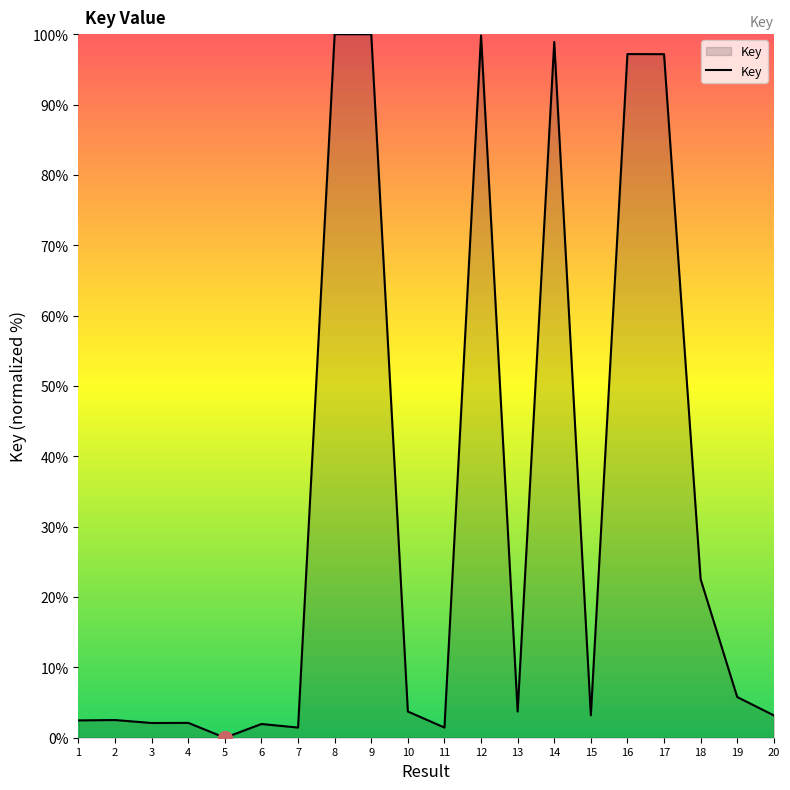

What value does the data have at 7?

1.4